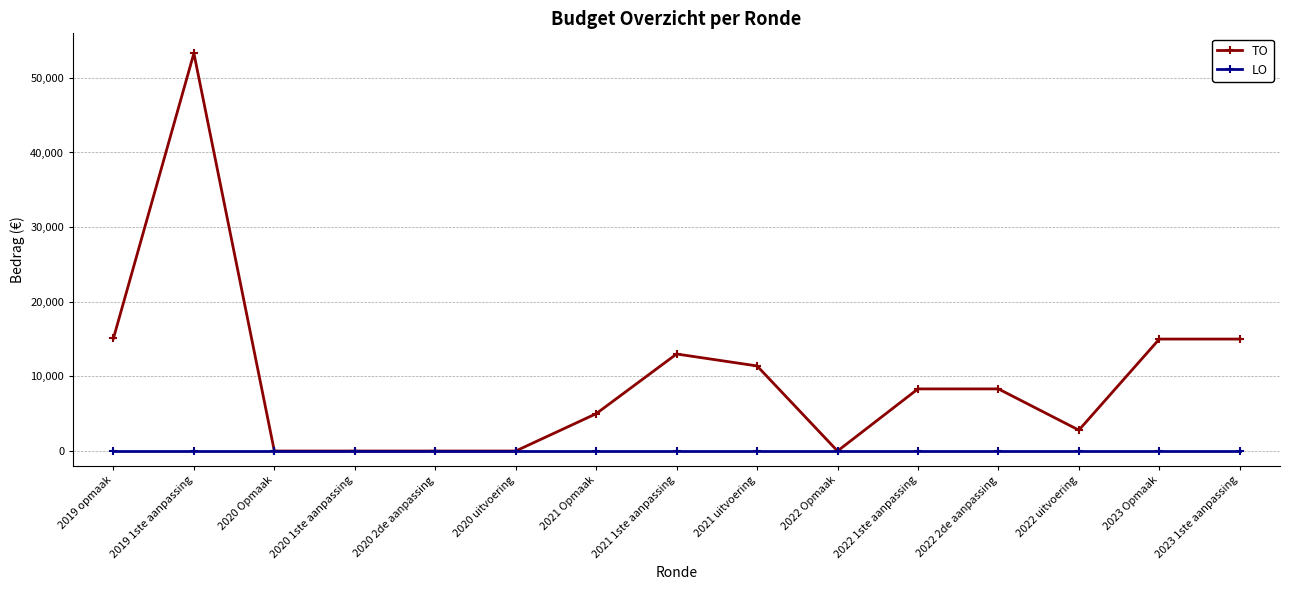

Between 2019 1ste aanpassing and 2020 uitvoering, which series saw the biggest shift?

TO